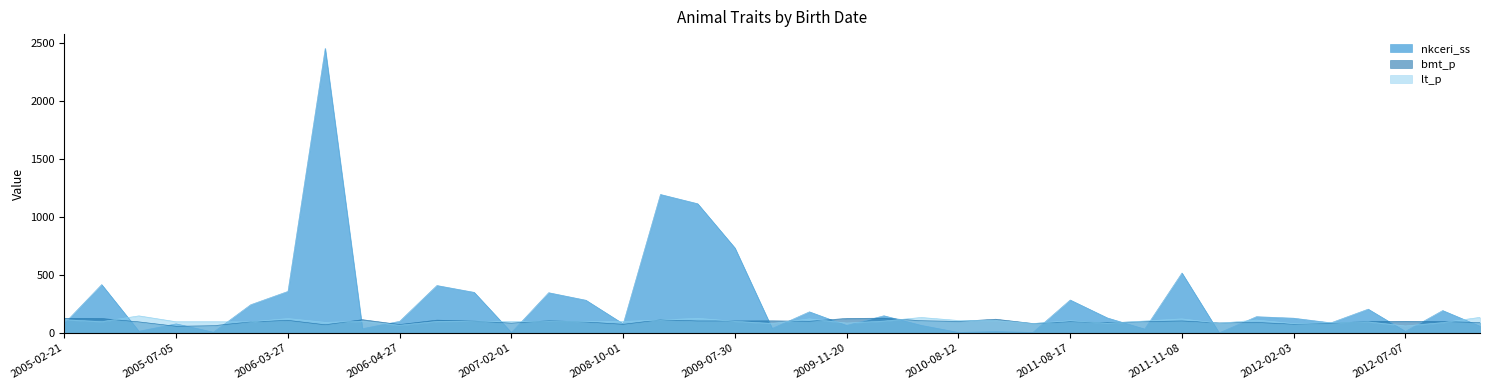

Rank the series at 2005-02-21 from lowest to highest value.

nkceri_ss, lt_p, bmt_p